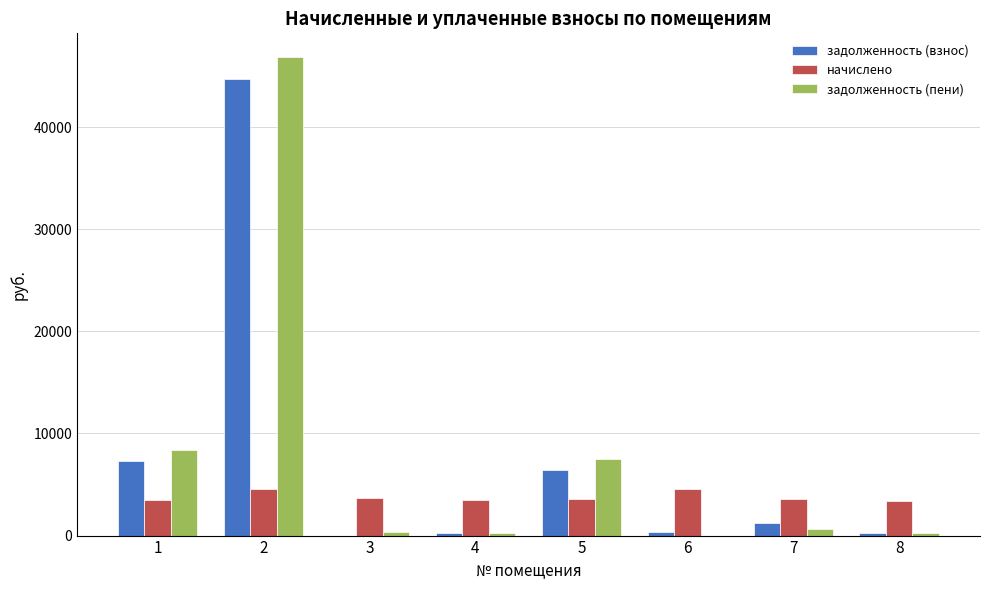

What is the sum of all начислено values?

30277.6